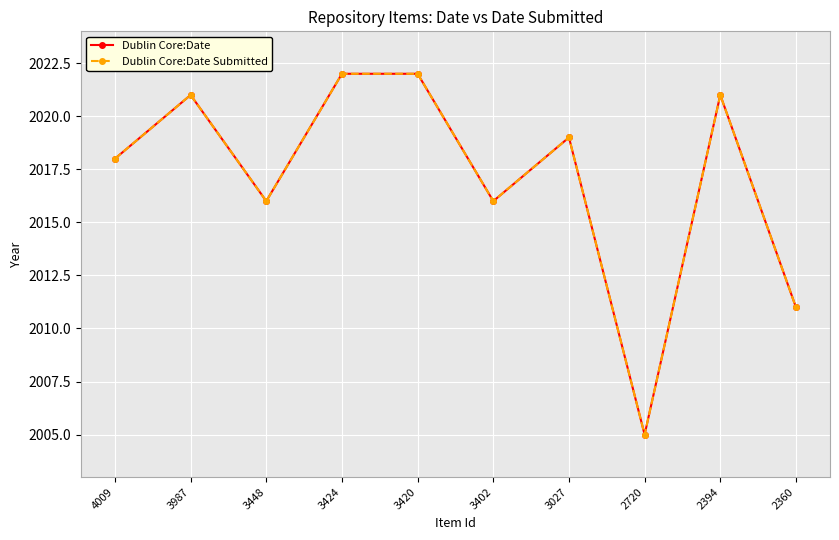

What value does the Dublin Core:Date Submitted series have at 2394?

2021